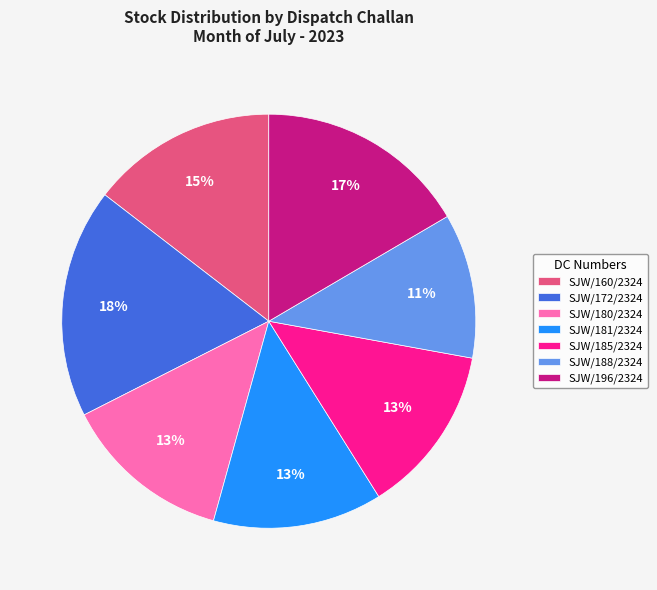

Count the number of slices in the pie.

7